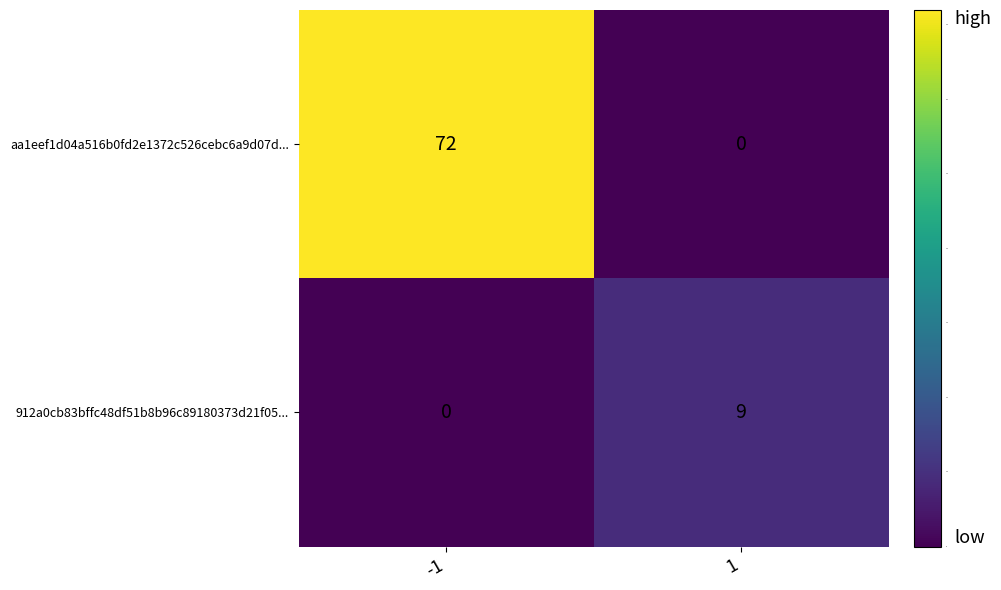

What is the difference between the maximum and minimum values in the aa1eef1d04a516b0fd2e1372c526cebc6a9d07d... series?

72